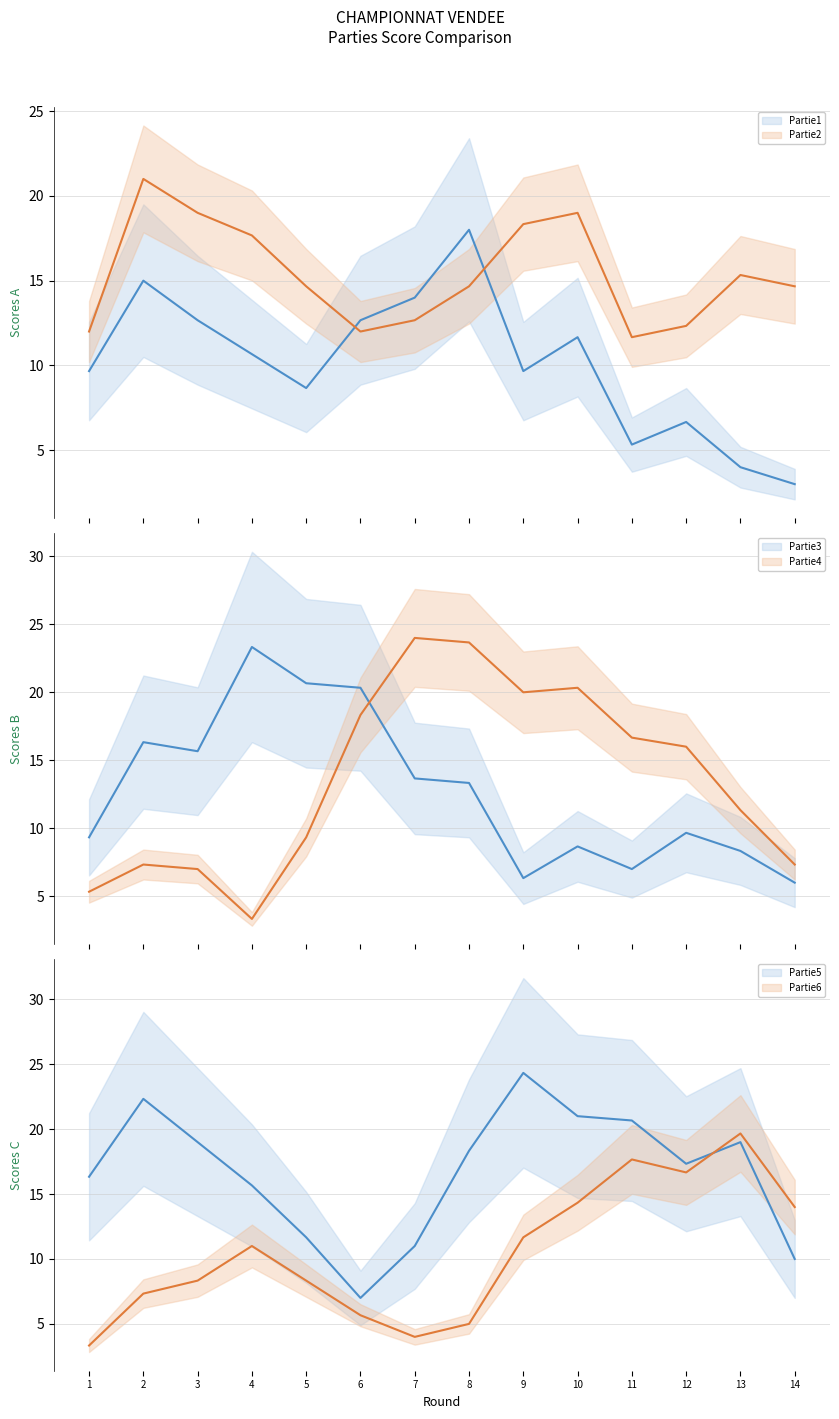

Is the value of Partie3 at 3 greater than the value of Partie5 at 9?

No